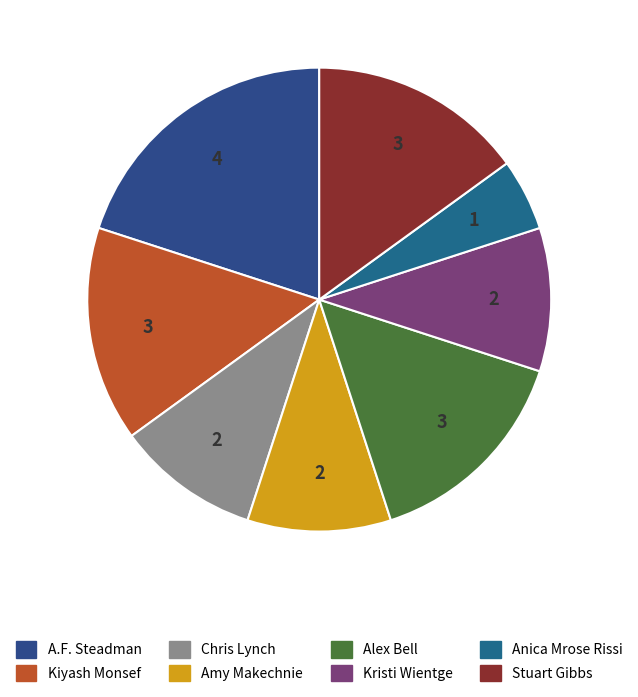

Does Amy Makechnie account for over 50% of the chart?

No